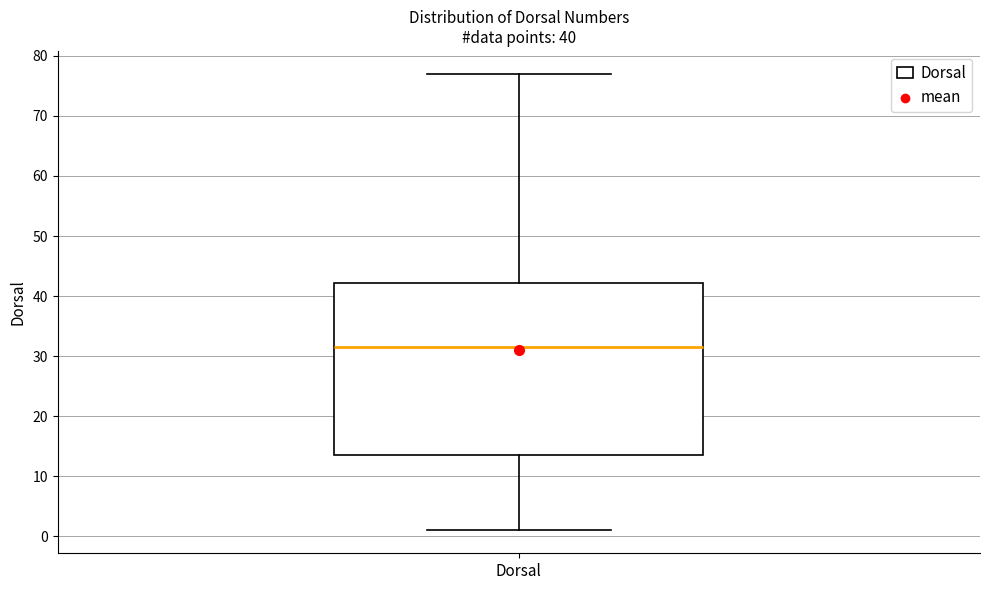

Where does the median line of the box for Dorsal sit on the y-axis? The values are not printed on the chart, so give them approximately, as read against the axis.

32